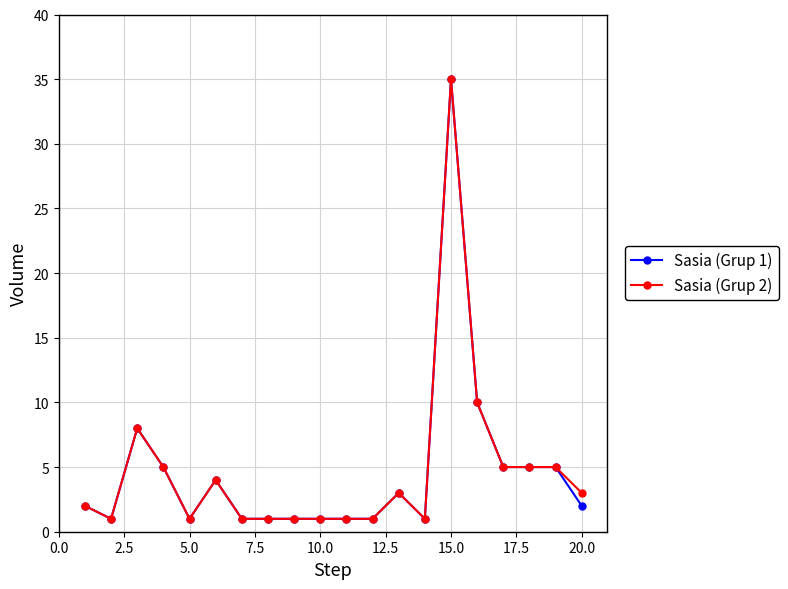

True or false: Sasia (Grup 1) has more than 1 points higher than both neighbors.

True